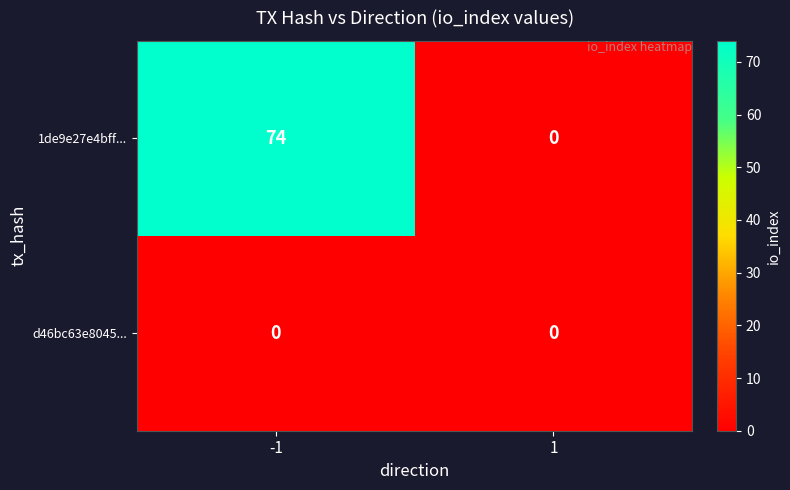

The d46bc63e8045... series shows 0 at 1. True or false?

True